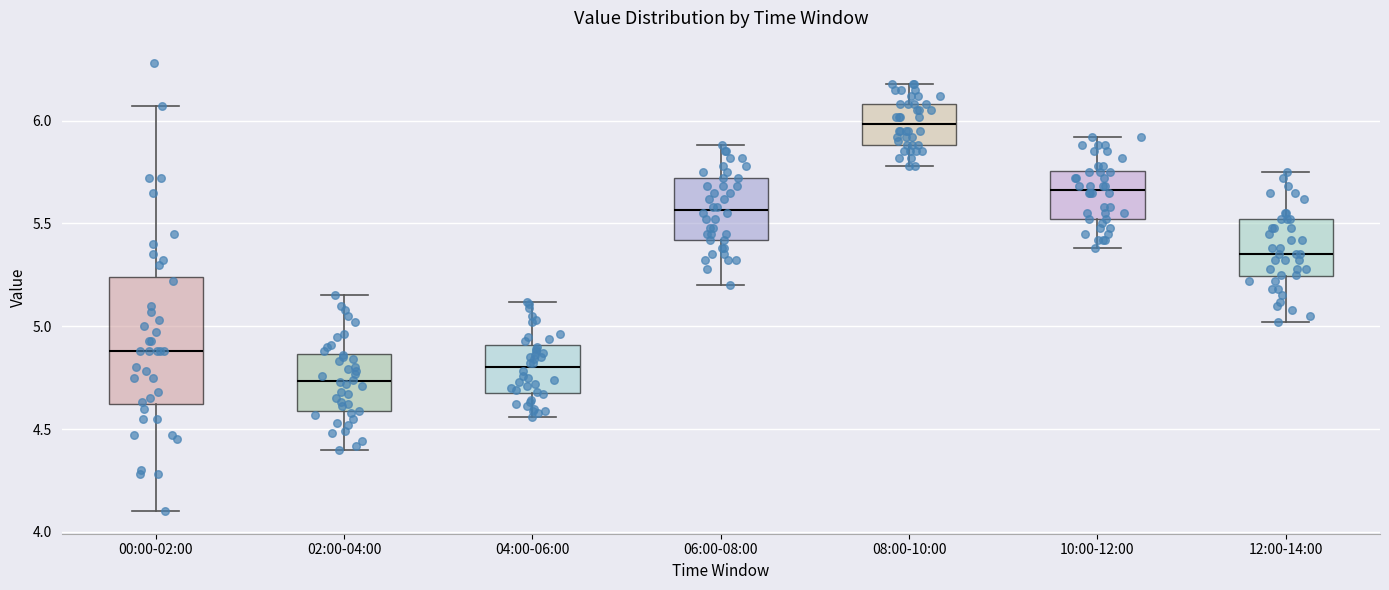

Comparing the boxes themselves (not the whiskers), which one is the tallest?

00:00-02:00